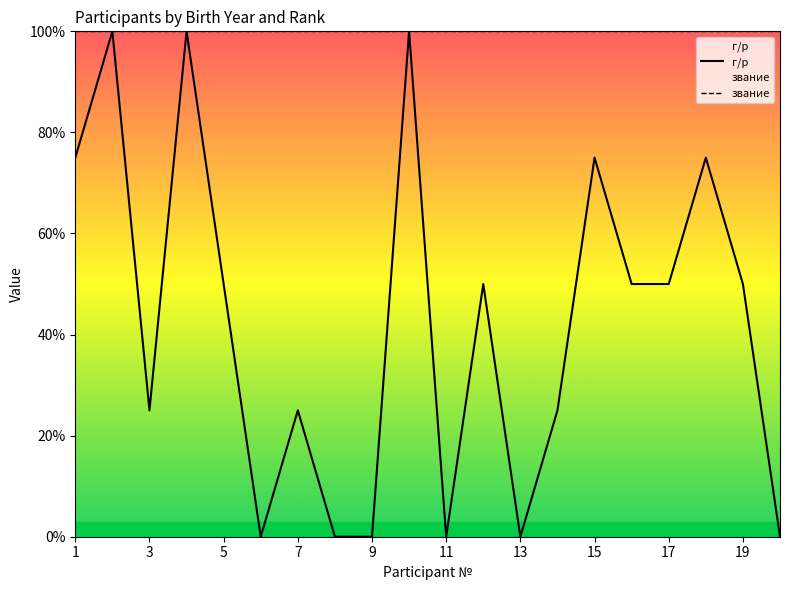

Is it true that звание equals 138 at 19?

False